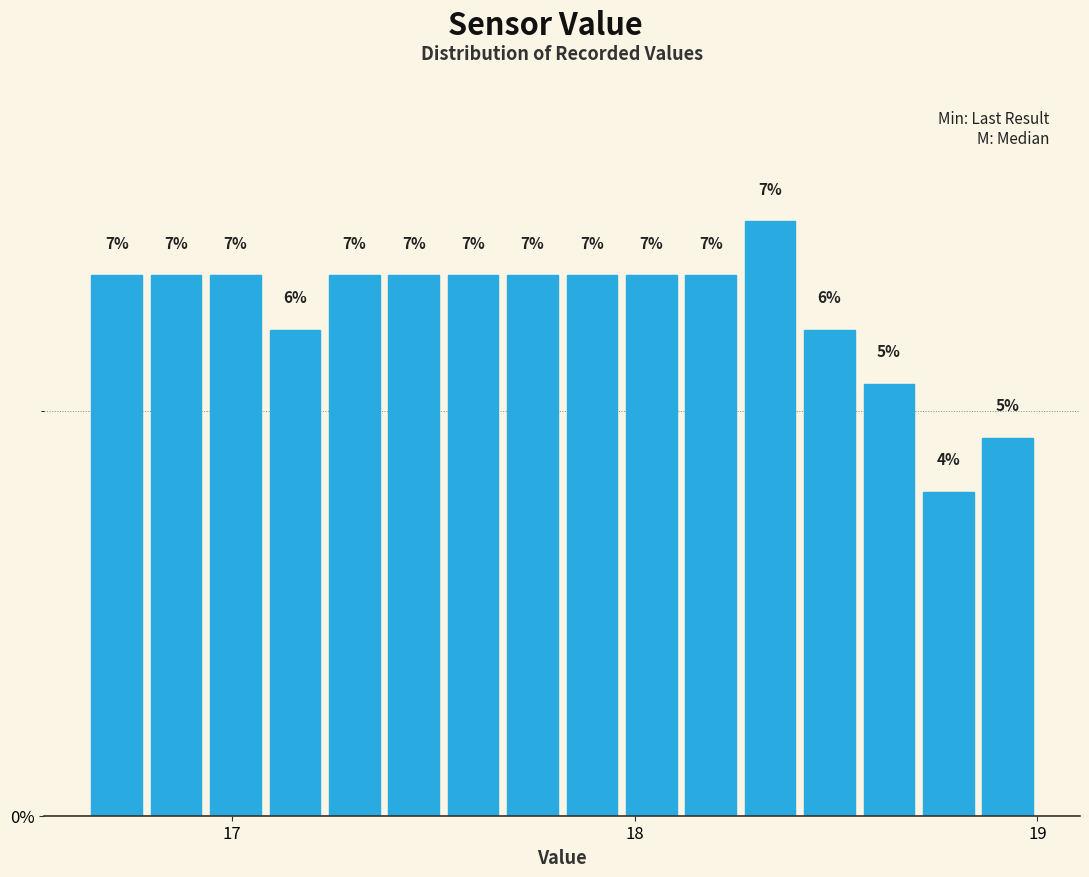

Around what value on the x-axis is the tallest bar? Give the approximate position of its centre, as read against the axis.

18.3